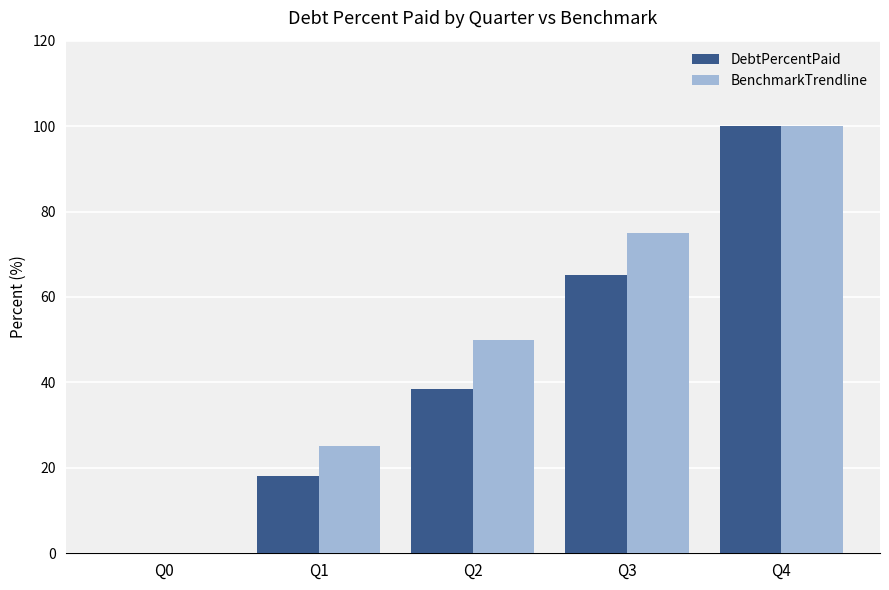

Where is DebtPercentPaid nearest to the value 50?

Q2